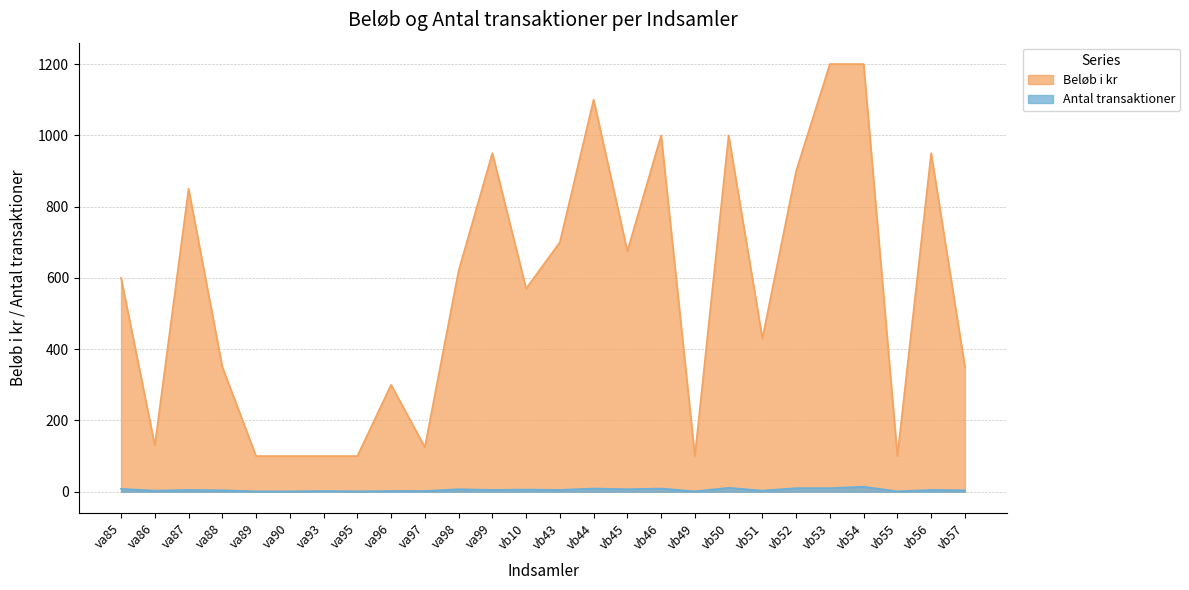

What is the approximate value of Beløb i kr at vb51, to the nearest 10?

430